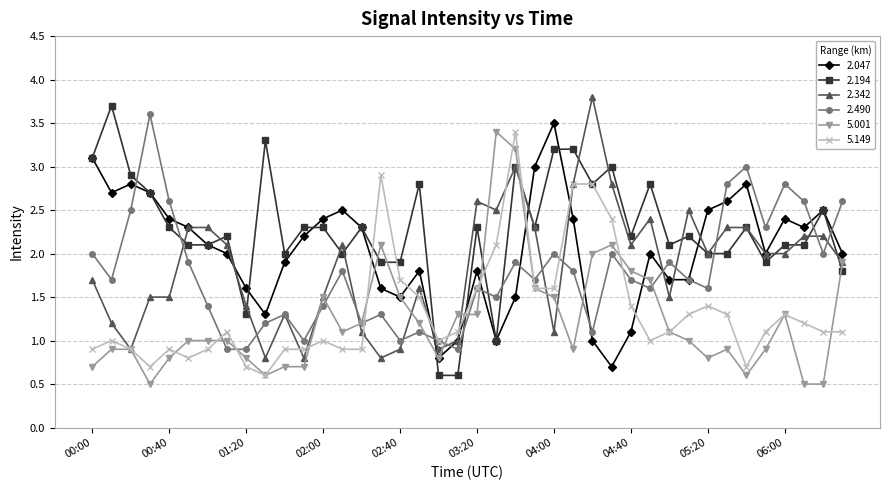

Which series has the largest total across all categories?

2.194